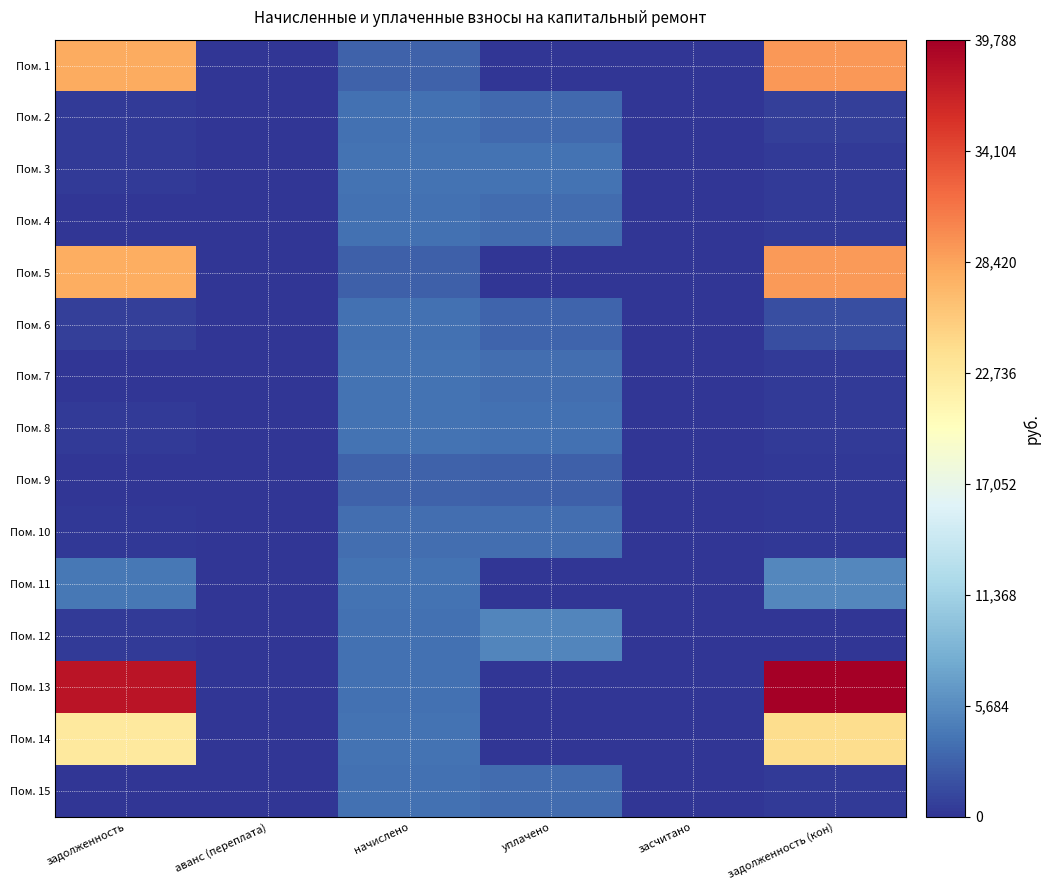

Reading right to left, list all the values displayed in this chart.

Пом. 1: задолженность (кон)=29189.9	засчитано=0.0	уплачено=0.0	начислено=2814.7	аванс (переплата)=0.0	задолженность=27914.5
Пом. 2: задолженность (кон)=627.5	засчитано=0.0	уплачено=3398.2	начислено=3764.9	аванс (переплата)=0.0	задолженность=313.7
Пом. 3: задолженность (кон)=332.4	засчитано=0.0	уплачено=3933.0	начислено=3989.0	аванс (переплата)=0.0	задолженность=332.4
Пом. 4: задолженность (кон)=322.0	засчитано=0.0	уплачено=3541.6	начислено=3863.5	аванс (переплата)=0.0	задолженность=0.0
Пом. 5: задолженность (кон)=29003.9	засчитано=0.0	уплачено=0.0	начислено=2796.7	аванс (переплата)=0.0	задолженность=27736.7
Пом. 6: задолженность (кон)=1610.4	засчитано=0.0	уплачено=2992.8	начислено=3782.8	аванс (переплата)=0.0	задолженность=652.5
Пом. 7: задолженность (кон)=335.4	засчитано=0.0	уплачено=3689.4	начислено=4024.8	аванс (переплата)=0.0	задолженность=0.0
Пом. 8: задолженность (кон)=324.2	засчитано=0.0	уплачено=3835.7	начислено=3890.4	аванс (переплата)=0.0	задолженность=324.2
Пом. 9: задолженность (кон)=241.3	засчитано=0.0	уплачено=2654.1	начислено=2895.4	аванс (переплата)=0.0	задолженность=0.0
Пом. 10: задолженность (кон)=307.8	засчитано=0.0	уплачено=3641.2	начислено=3693.1	аванс (переплата)=0.0	задолженность=307.8
Пом. 11: задолженность (кон)=5339.6	засчитано=0.0	уплачено=0.0	начислено=3935.2	аванс (переплата)=0.0	задолженность=4245.6
Пом. 12: задолженность (кон)=0.0	засчитано=0.0	уплачено=5220.6	начислено=3836.6	аванс (переплата)=0.0	задолженность=319.7
Пом. 13: задолженность (кон)=39788.4	засчитано=0.0	уплачено=0.0	начислено=3836.6	аванс (переплата)=0.0	задолженность=38050.0
Пом. 14: задолженность (кон)=24085.9	засчитано=0.0	уплачено=0.0	начислено=3962.0	аванс (переплата)=0.0	задолженность=22580.7
Пом. 15: задолженность (кон)=313.0	засчитано=0.0	уплачено=3442.9	начислено=3755.9	аванс (переплата)=0.0	задолженность=0.0